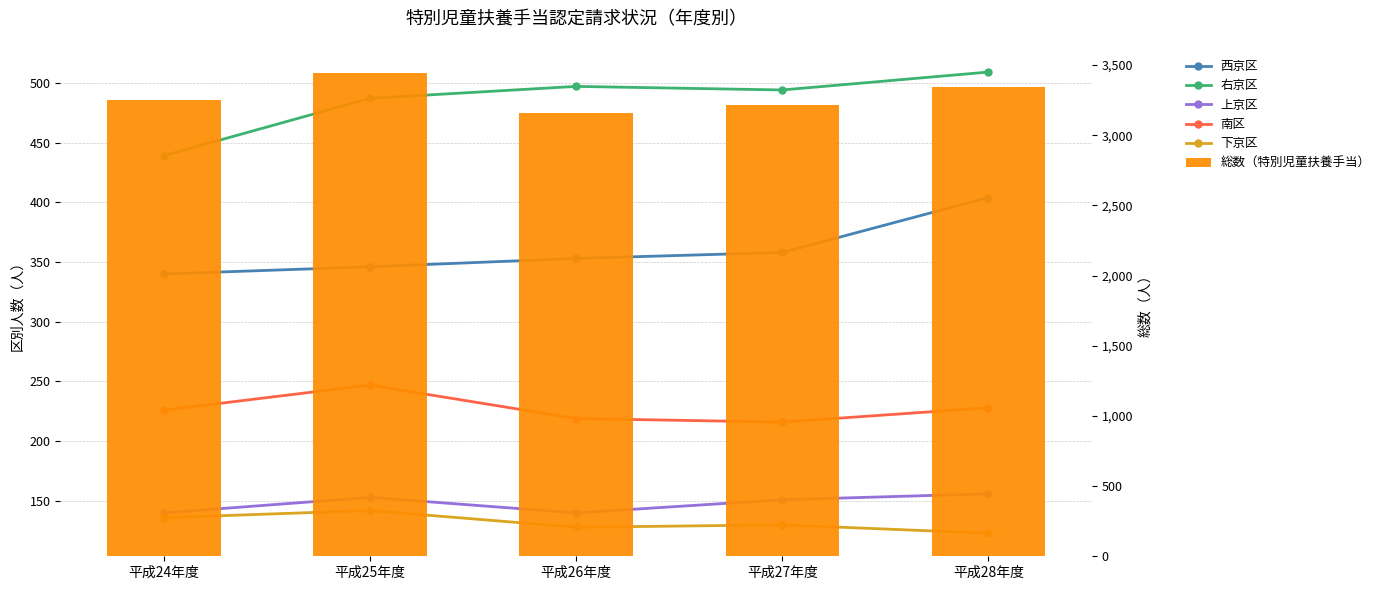

What is the difference between the highest and lowest values at 平成28年度?

3219